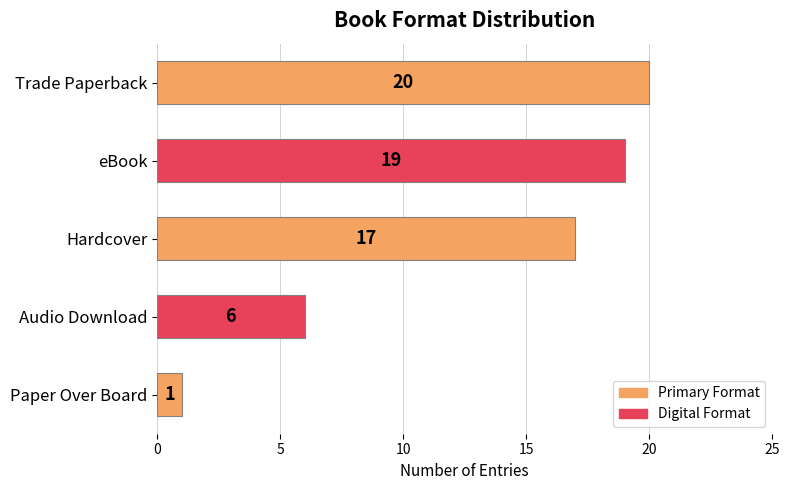

What is the sum of the values at Hardcover and eBook?

36